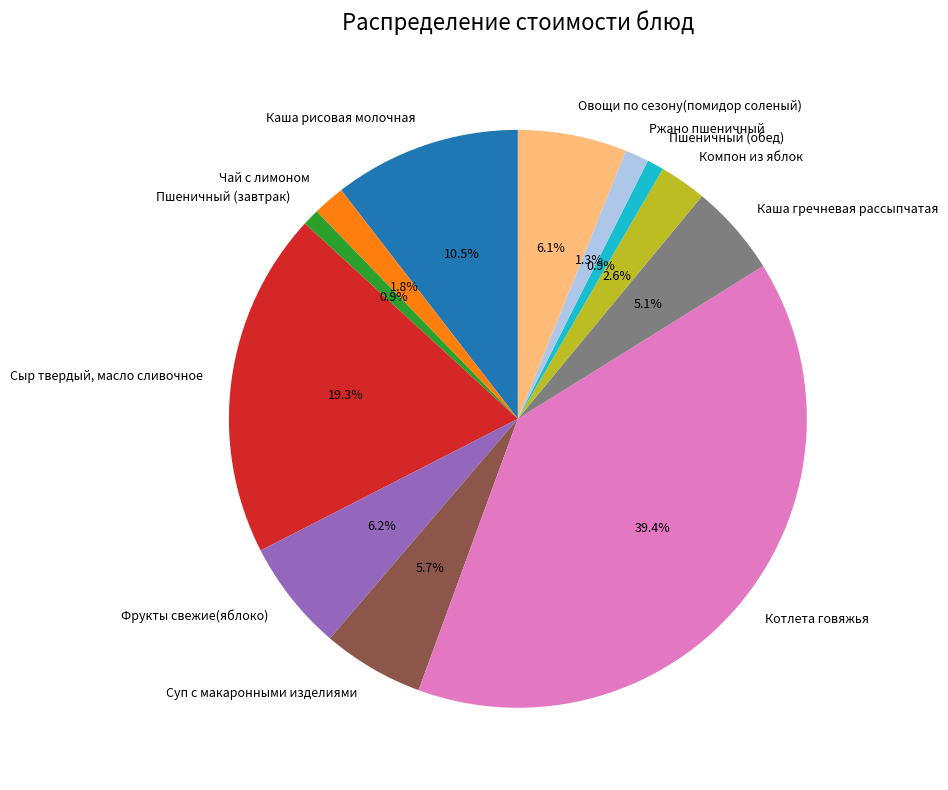

What percentage is the Суп с макаронными изделиями slice, to the nearest percent?

6%